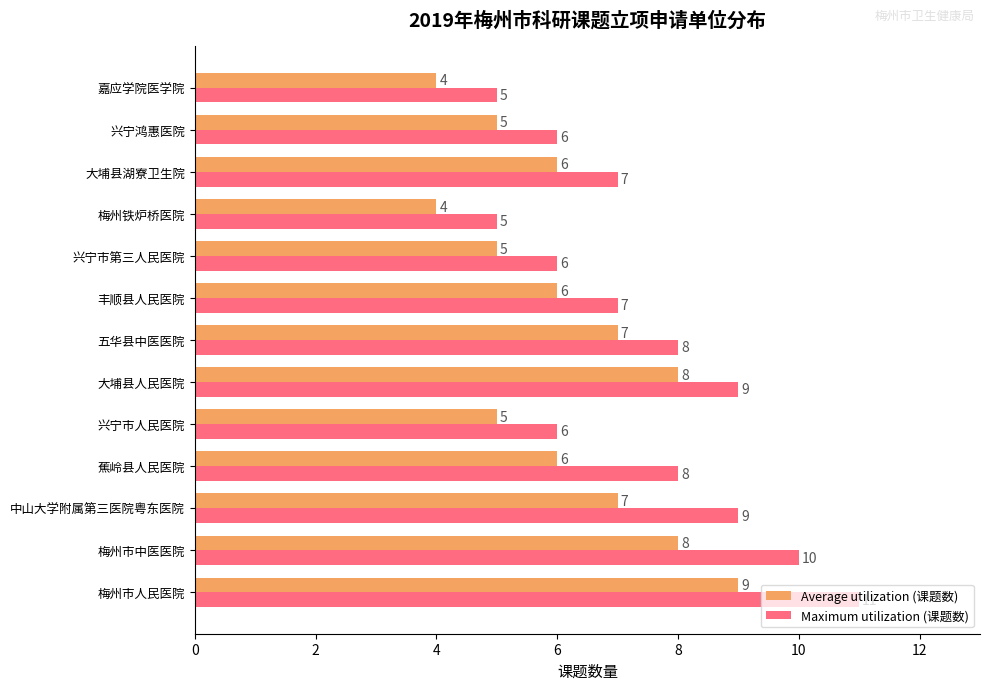

Rank the series by their average value, from lowest to highest.

Average utilization (课题数), Maximum utilization (课题数)